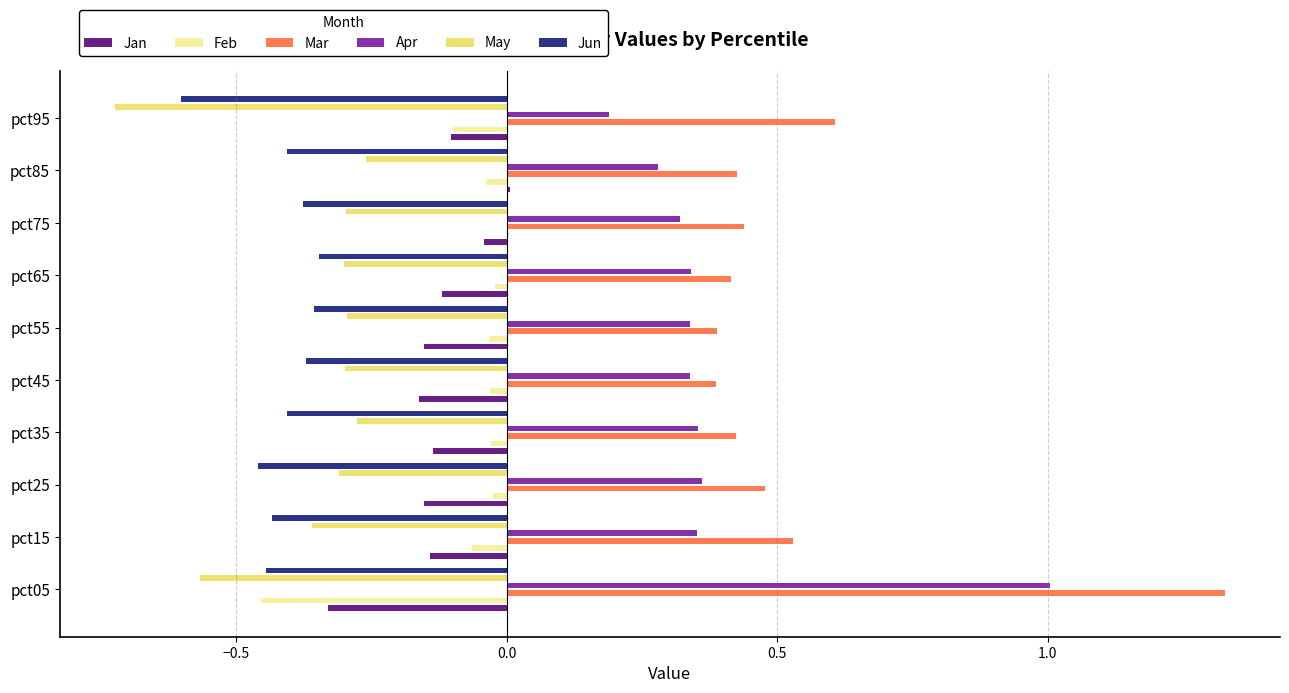

How many values in Feb are below zero?

9